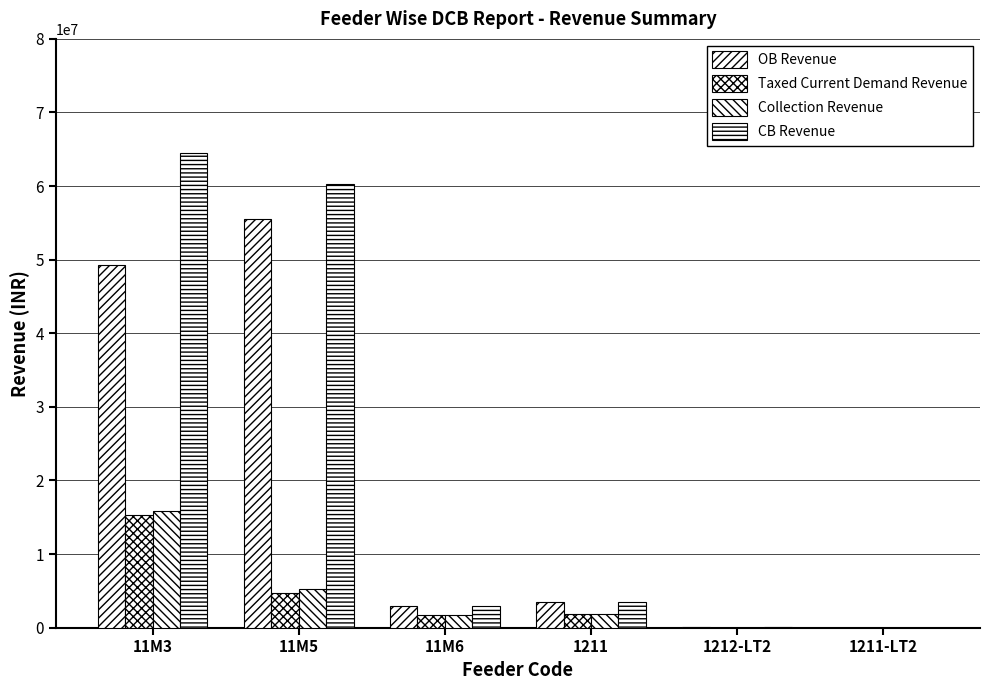

What is the difference between the maximum and minimum values in the OB Revenue series?

55472772.0